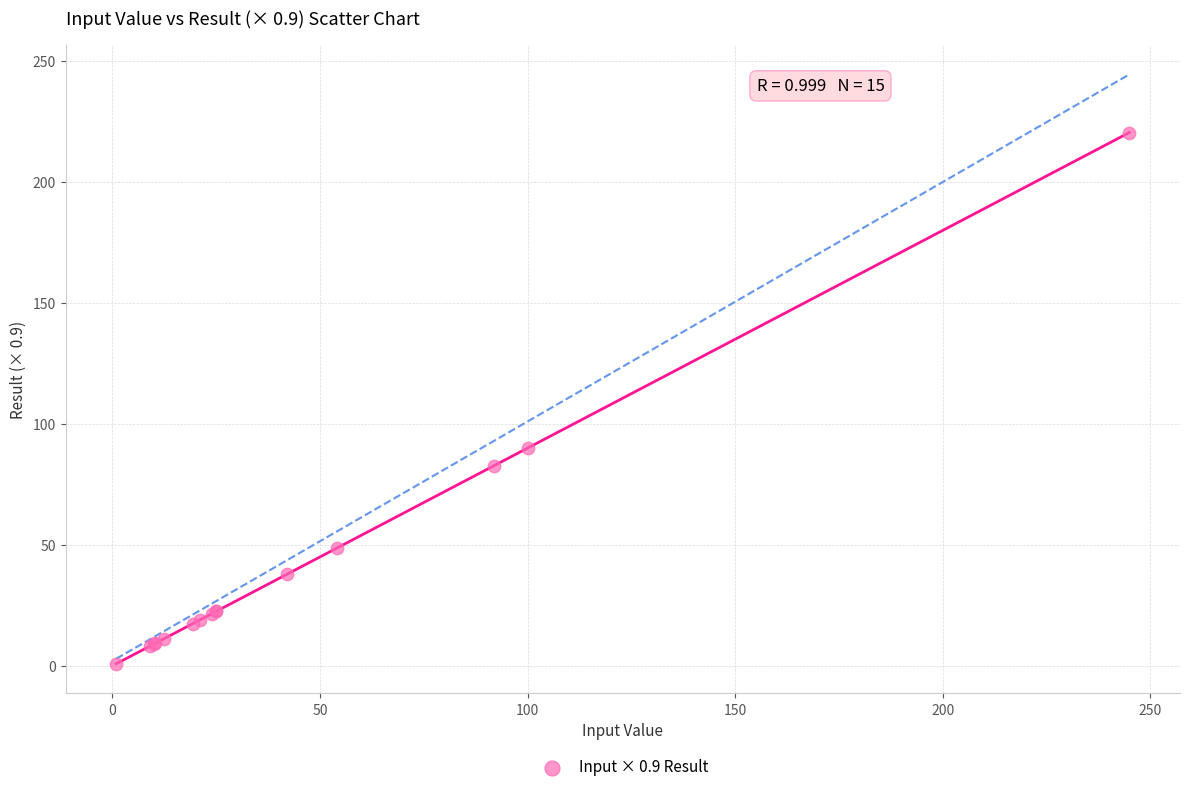

What Y value in the scatter plot is closest to 110?

90.0